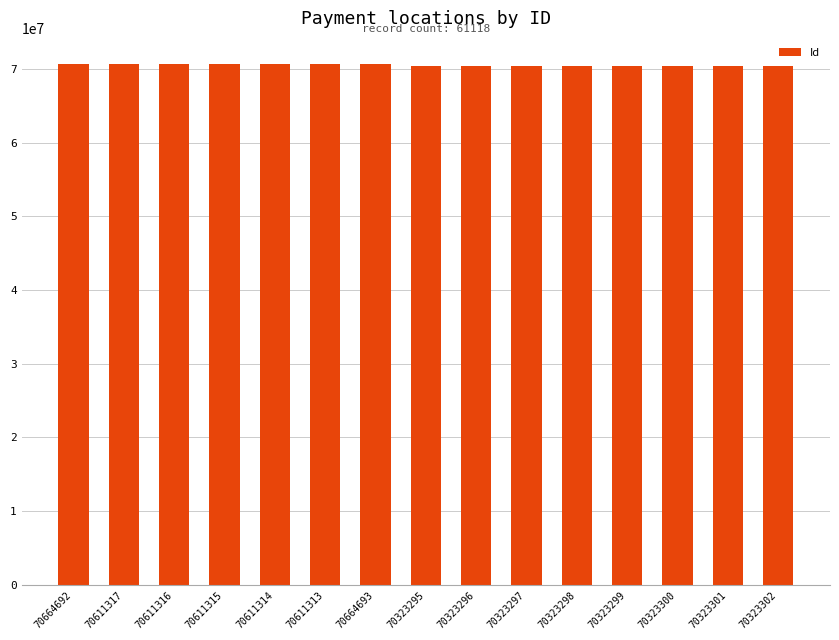

Approximately how many times larger is the value at 70664692 compared to 70611316?

1.0